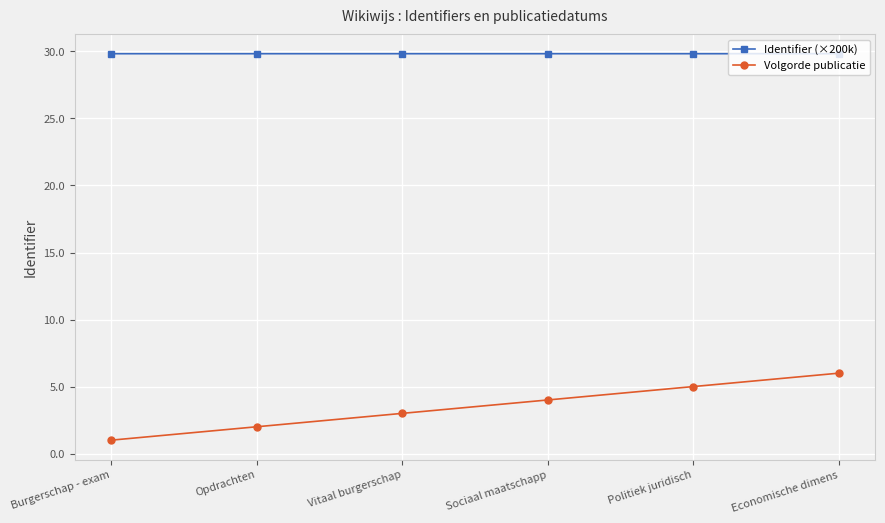

What is the total value across all series at Vitaal burgerschap?

32.8